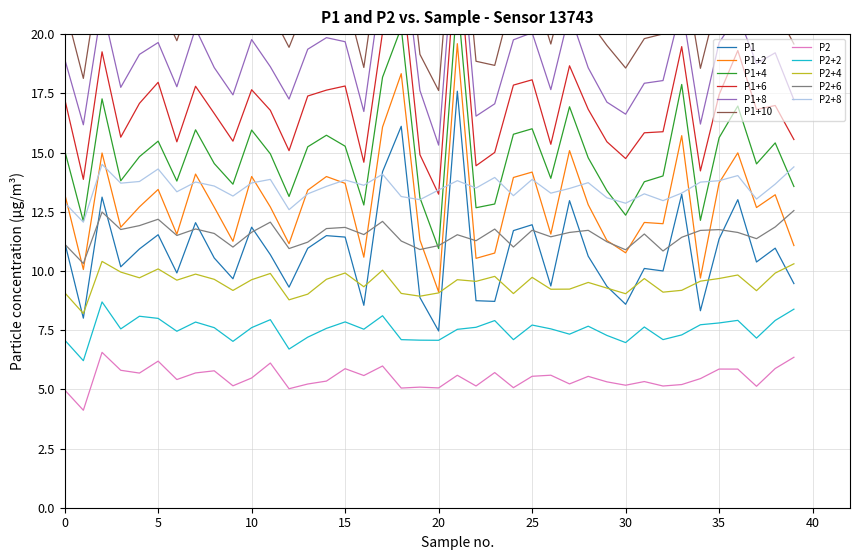

At which category does the chart reach its peak across all series?

21